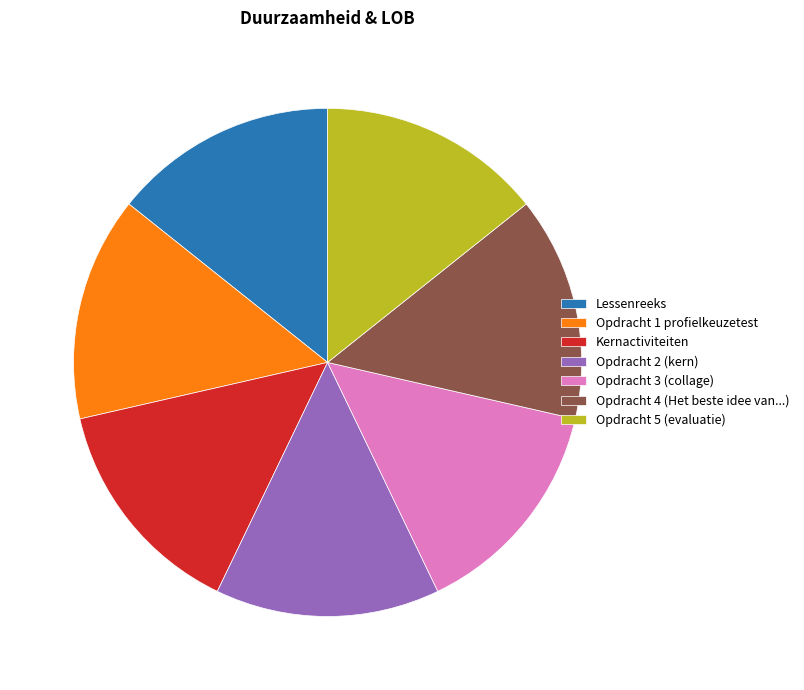

Approximately how many times larger is the value at Kernactiviteiten compared to Lessenreeks?

1.0